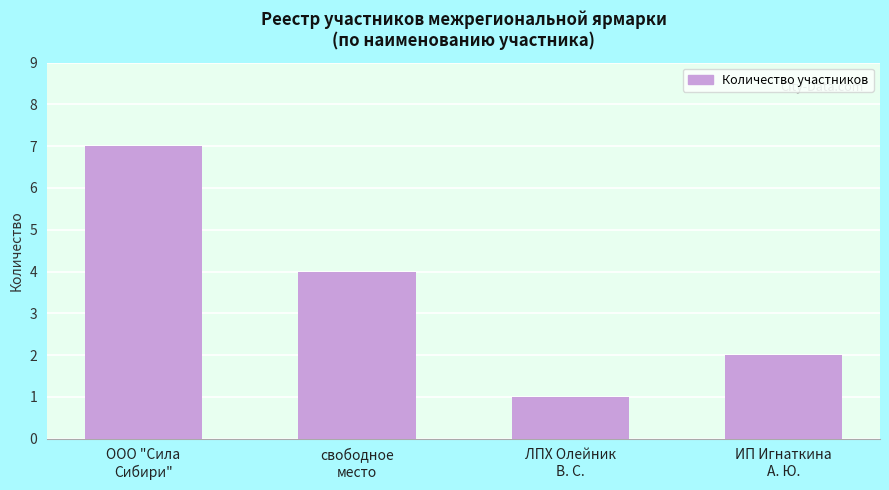

What is the smallest value displayed?

1